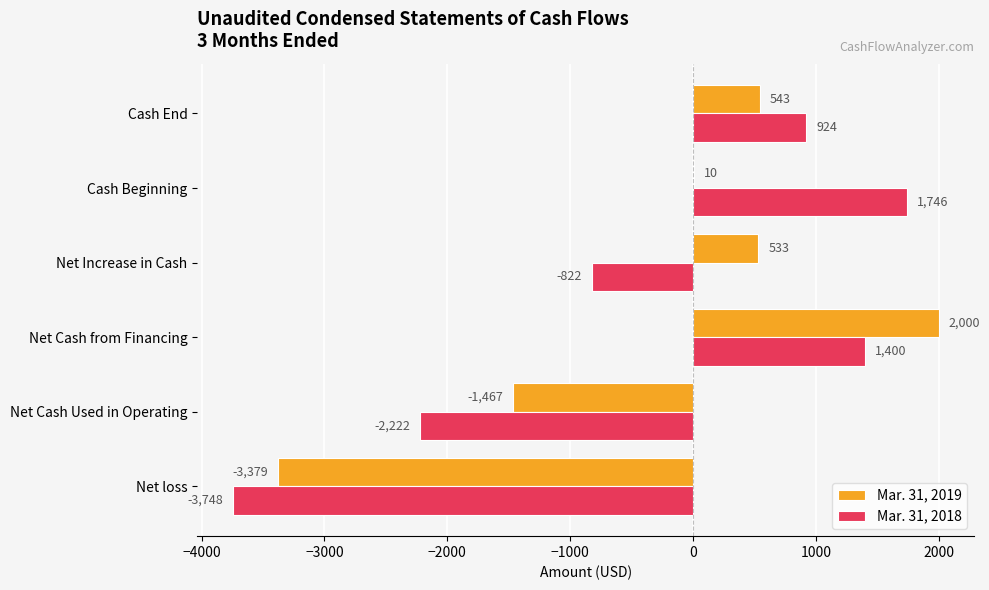

What is the average value of the Mar. 31, 2019 series?

-293